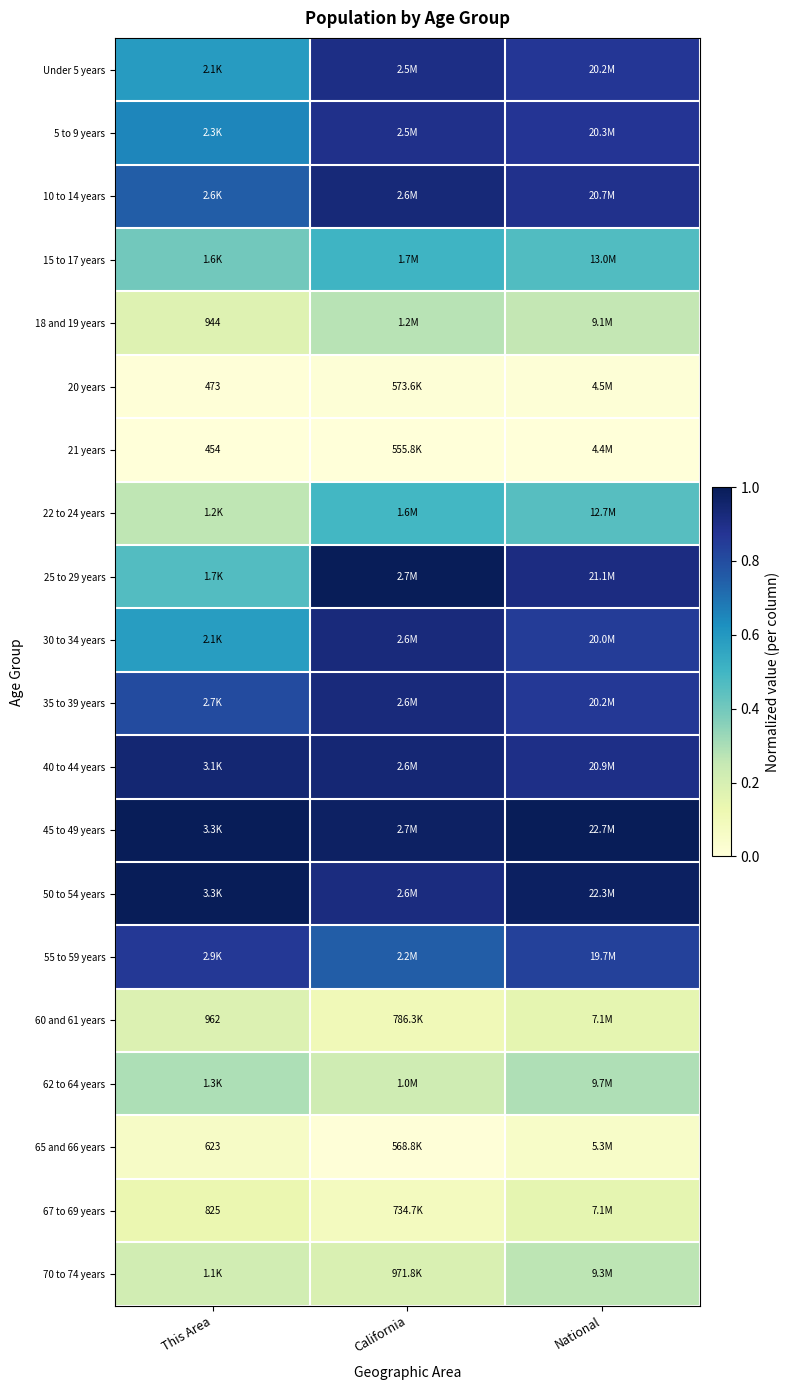

At This Area, list the series in order from largest to smallest.

45 to 49 years, 50 to 54 years, 40 to 44 years, 55 to 59 years, 35 to 39 years, 10 to 14 years, 5 to 9 years, Under 5 years, 30 to 34 years, 25 to 29 years, 15 to 17 years, 62 to 64 years, 22 to 24 years, 70 to 74 years, 60 and 61 years, 18 and 19 years, 67 to 69 years, 65 and 66 years, 20 years, 21 years